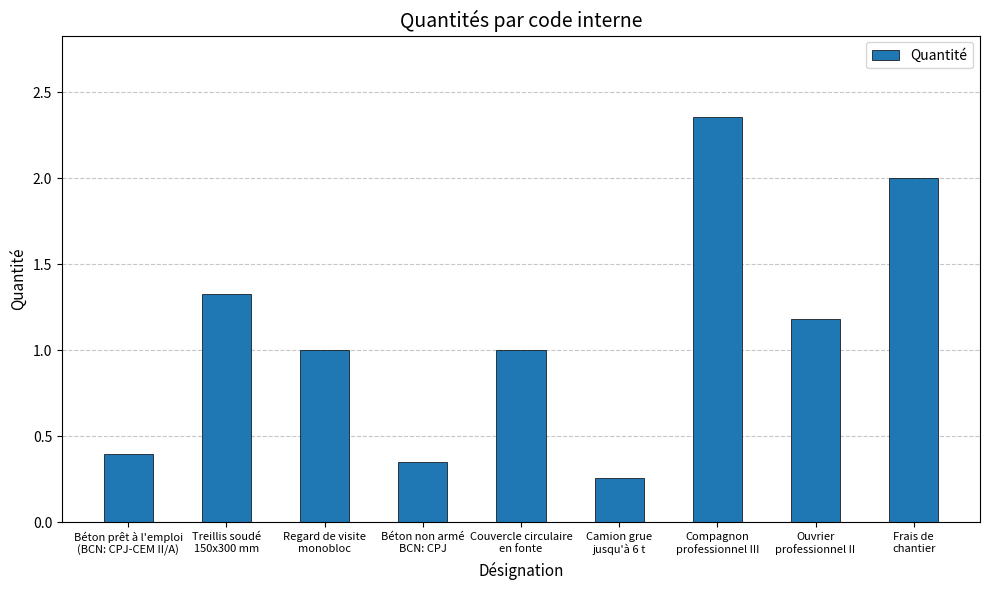

What is the value of the 1st bar from the left?

0.4